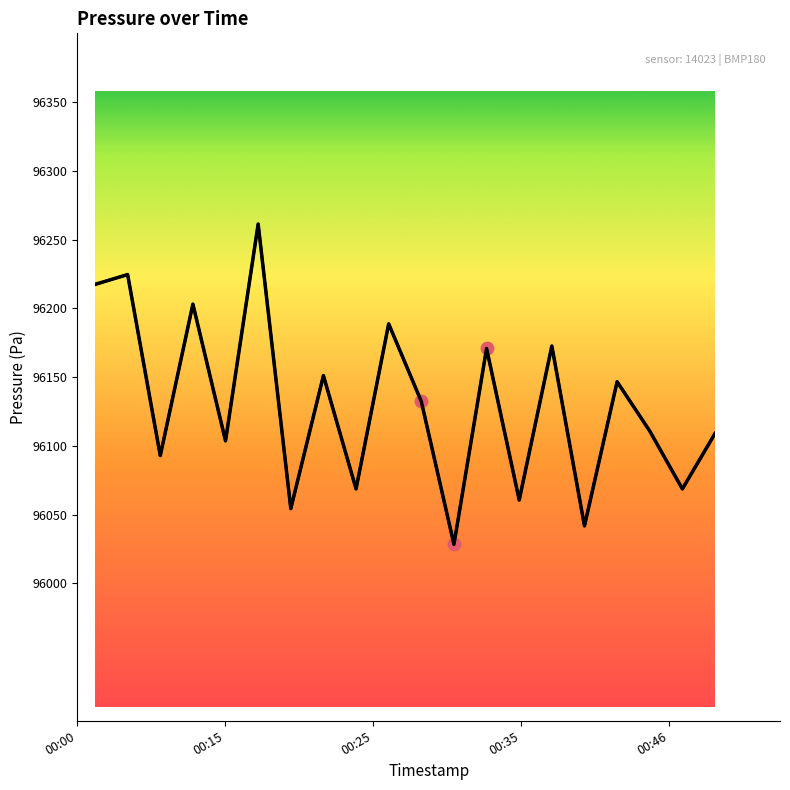

What is the ratio of the value at 6 to the value at 16?

1.0